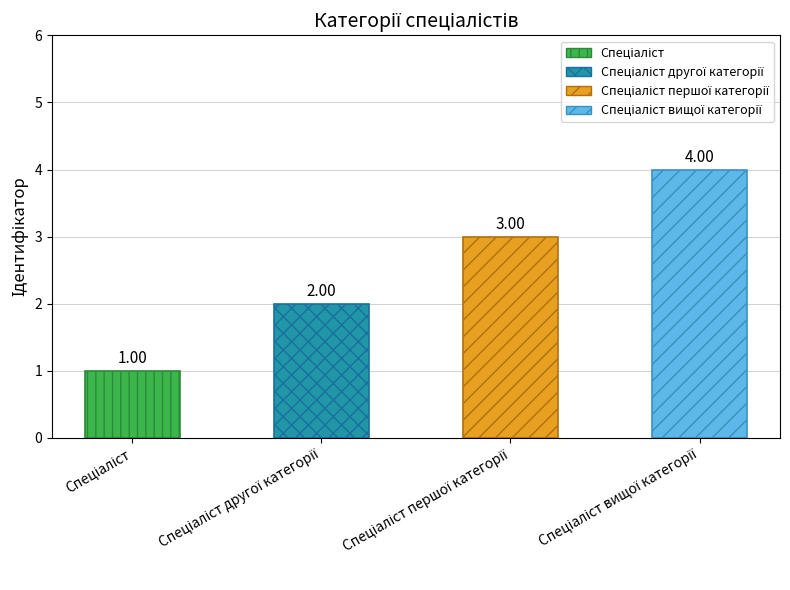

What is the greatest value displayed?

4